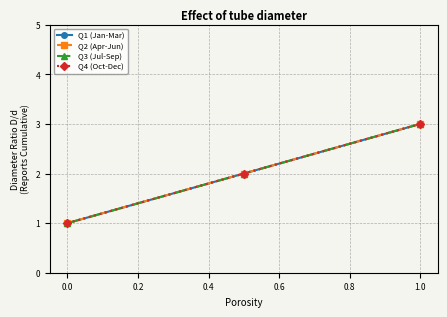

Is this an area chart (filled region under the line)?

No